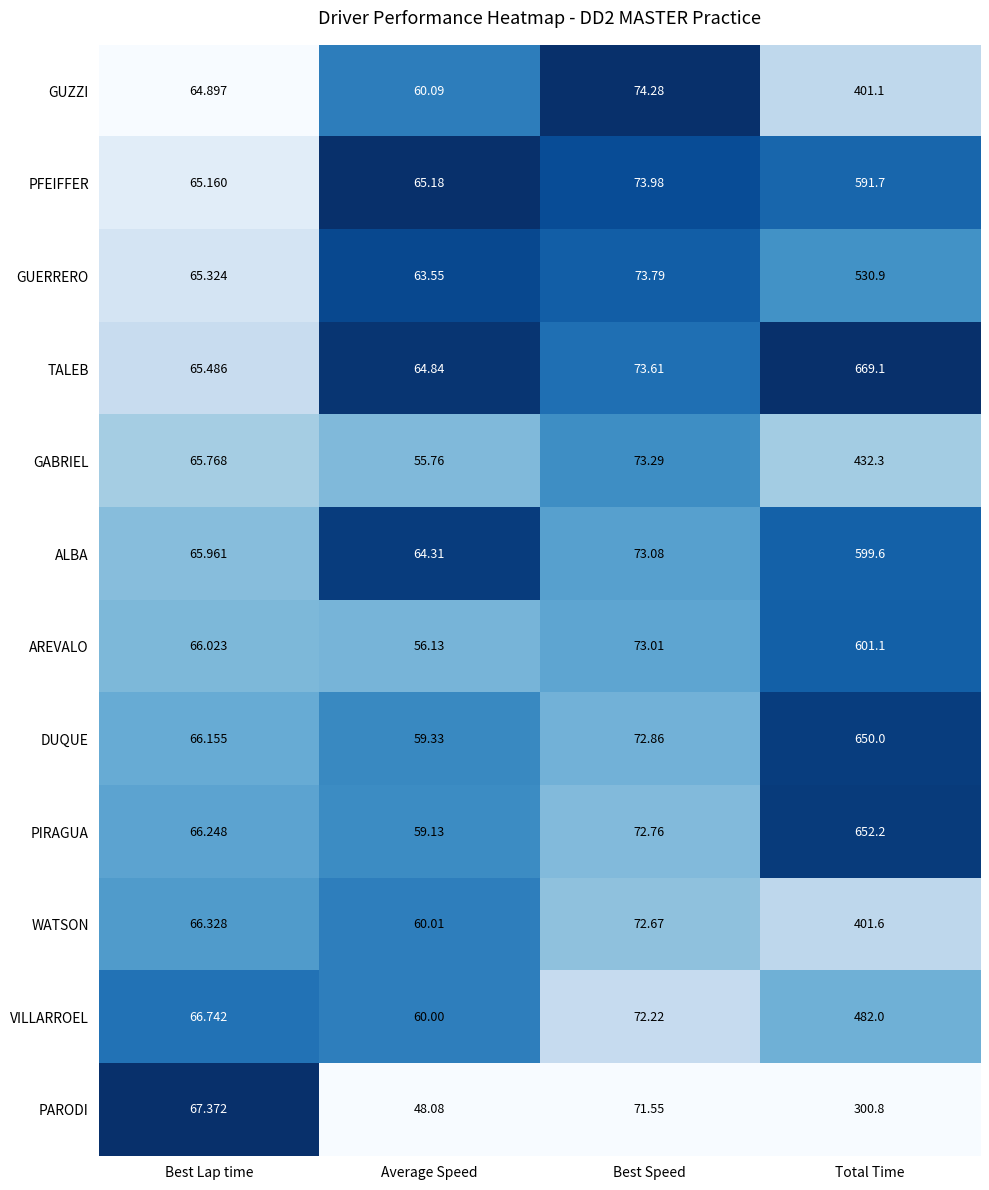

What is the spread (max minus min) of values at Average Speed?

17.1